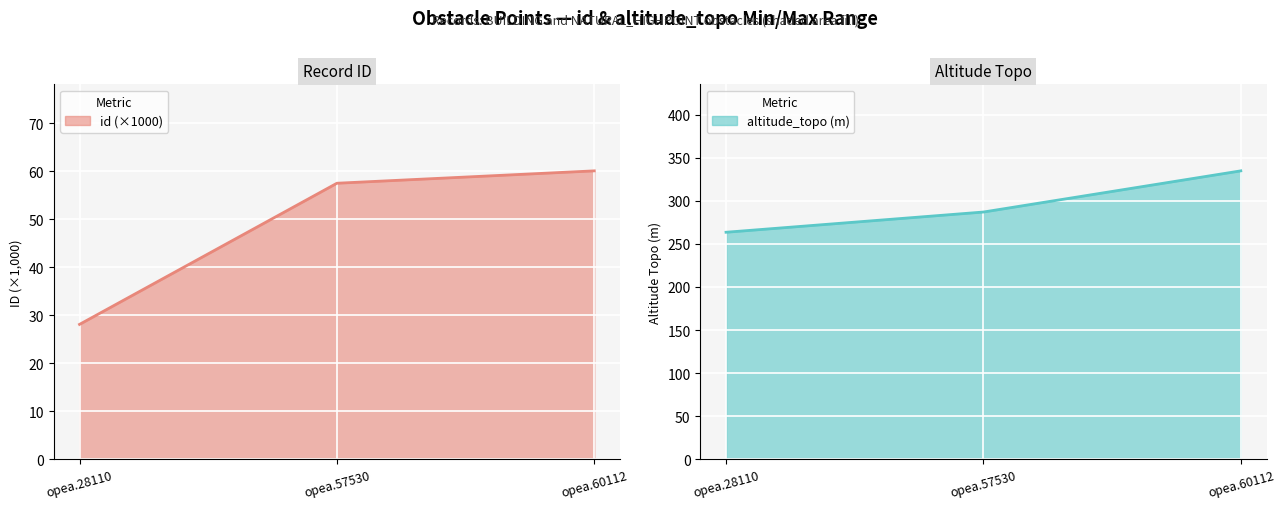

List the series in order of their peak value, highest first.

altitude_topo, id